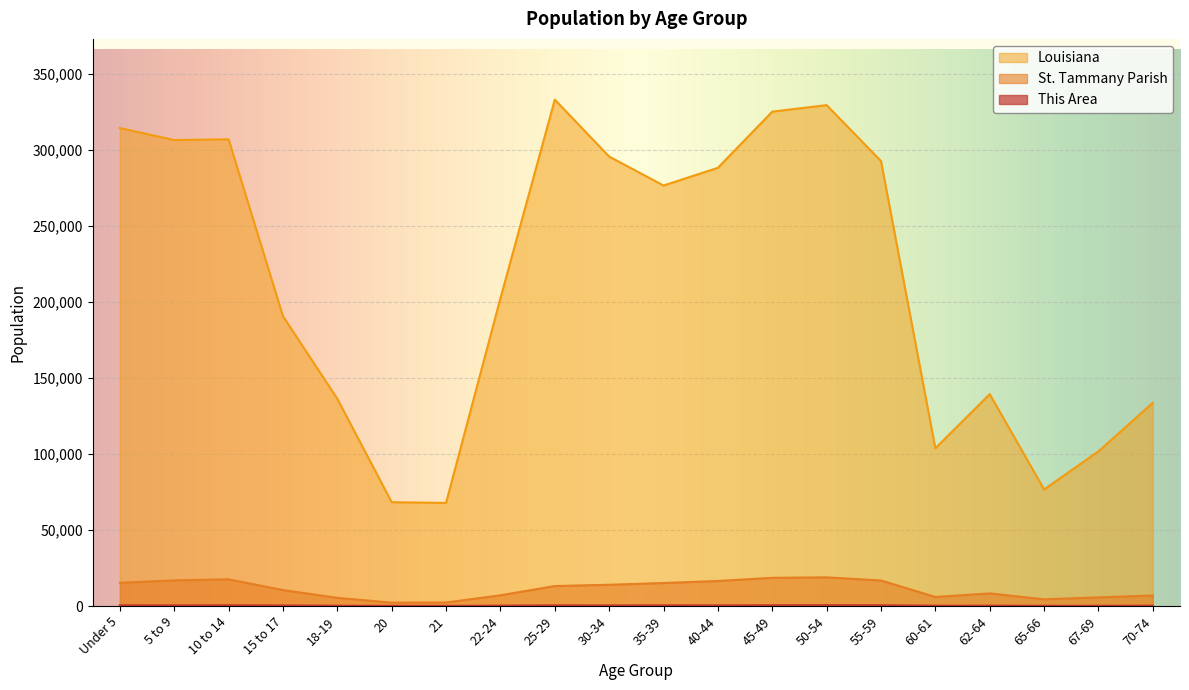

True or false: This Area has a value of 219 at 70-74.

True